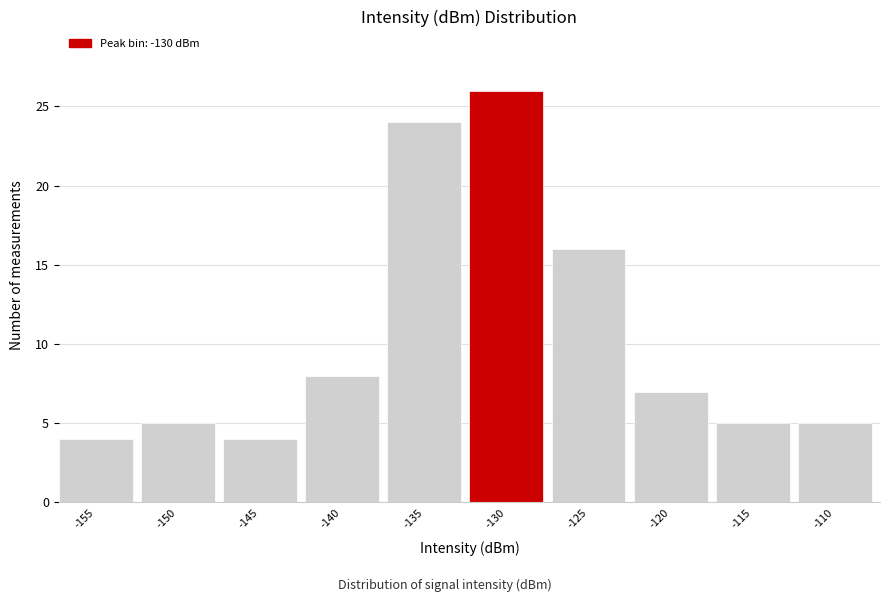

Reading right to left, extract all data points from this chart.

-110=5	-115=5	-120=7	-125=16	-130=26	-135=24	-140=8	-145=4	-150=5	-155=4